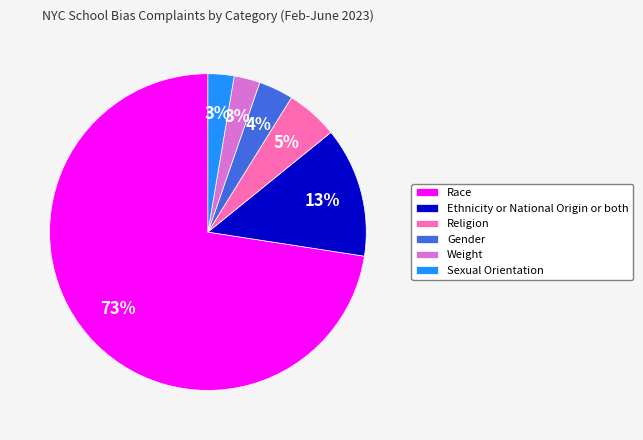

Which slice is the largest?

Race